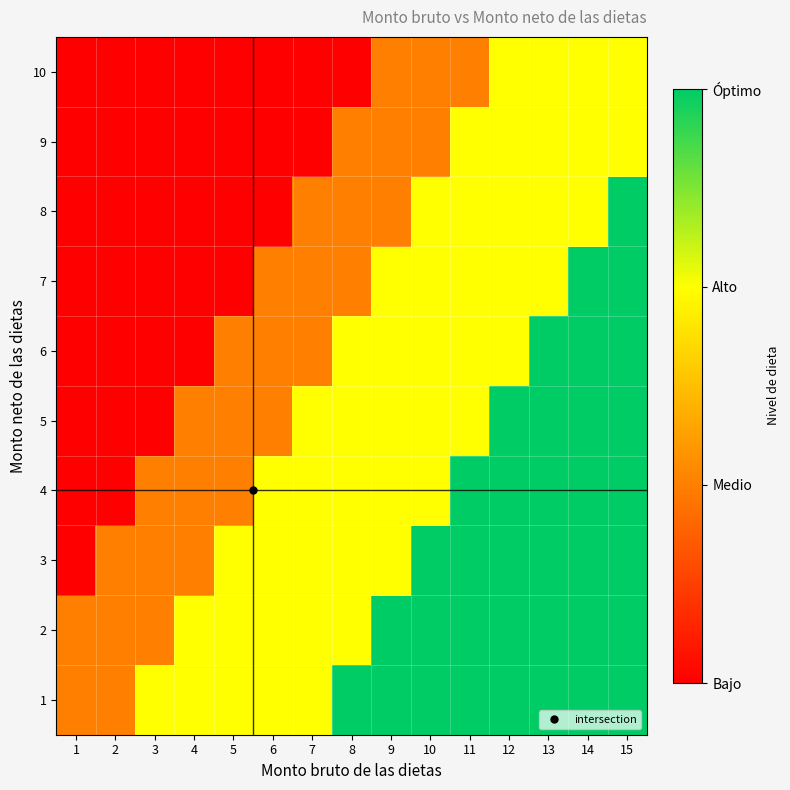

At which category is the sum across all series the highest?

15